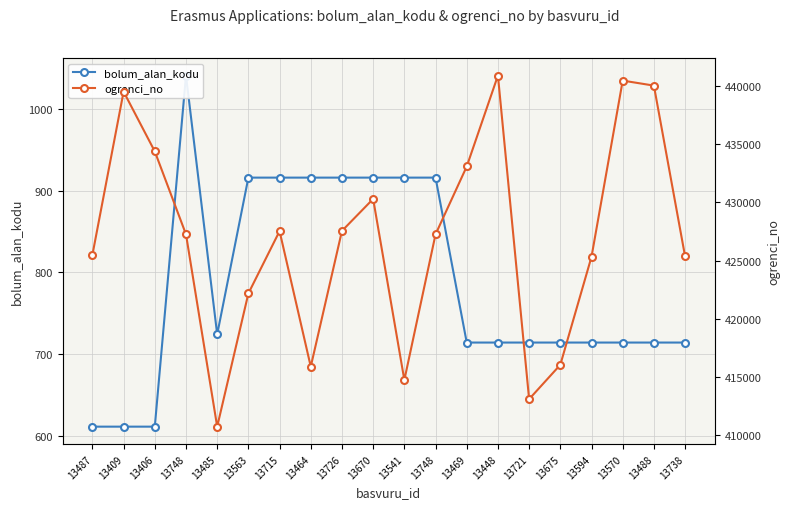

Which has a higher value, 13464 or 13748?

13748